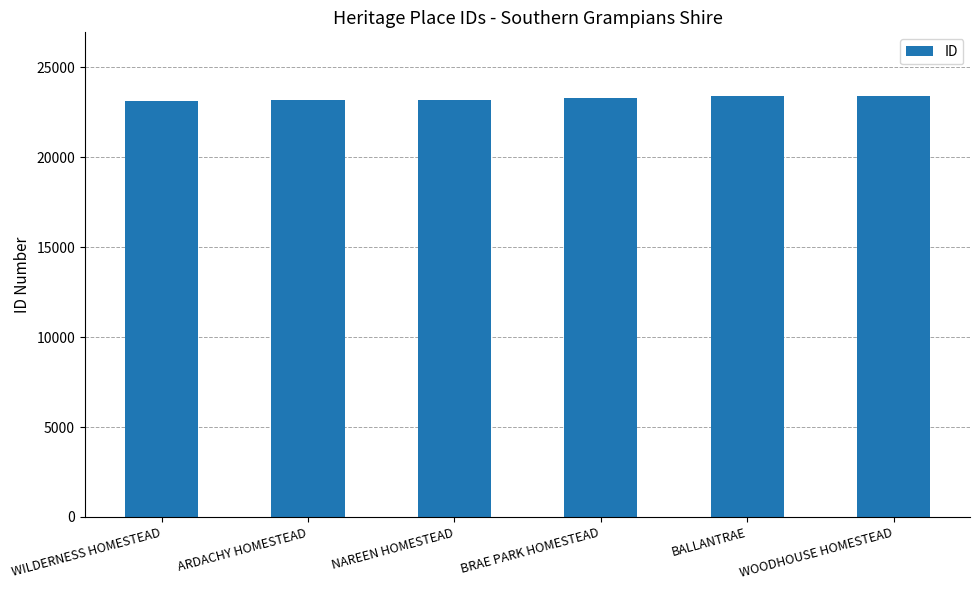

What is the ratio of the value at BALLANTRAE to the value at ARDACHY HOMESTEAD?

1.0